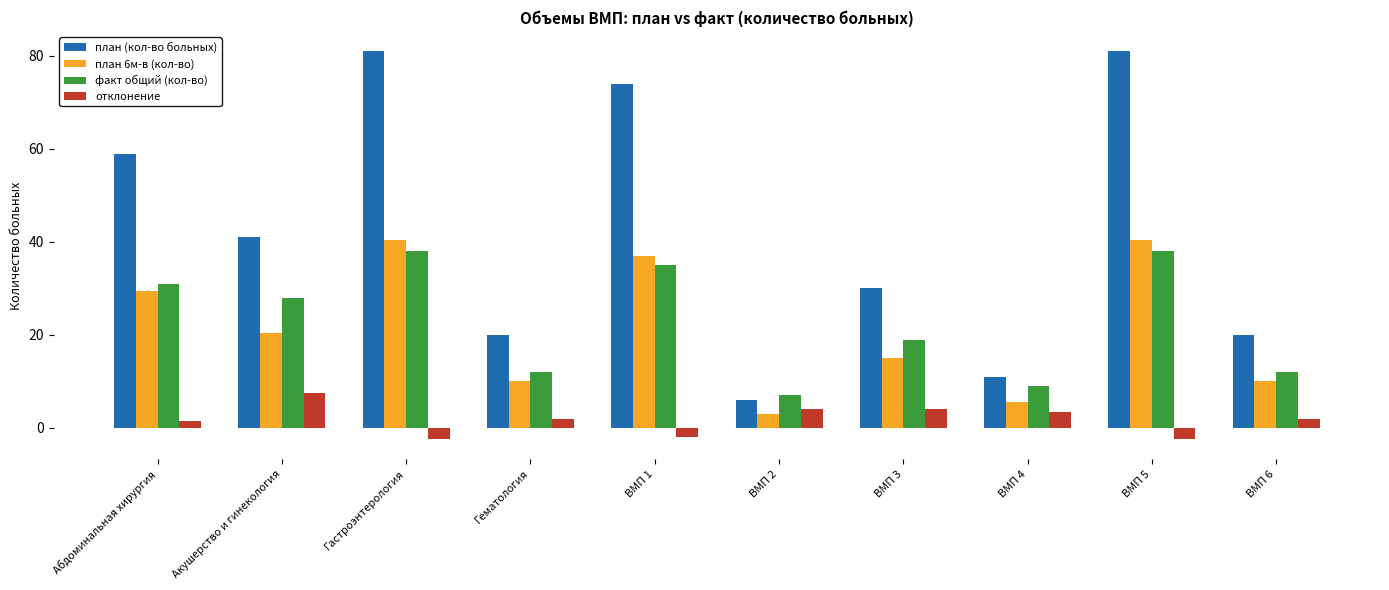

At how many categories does at least one series exceed 35?

5